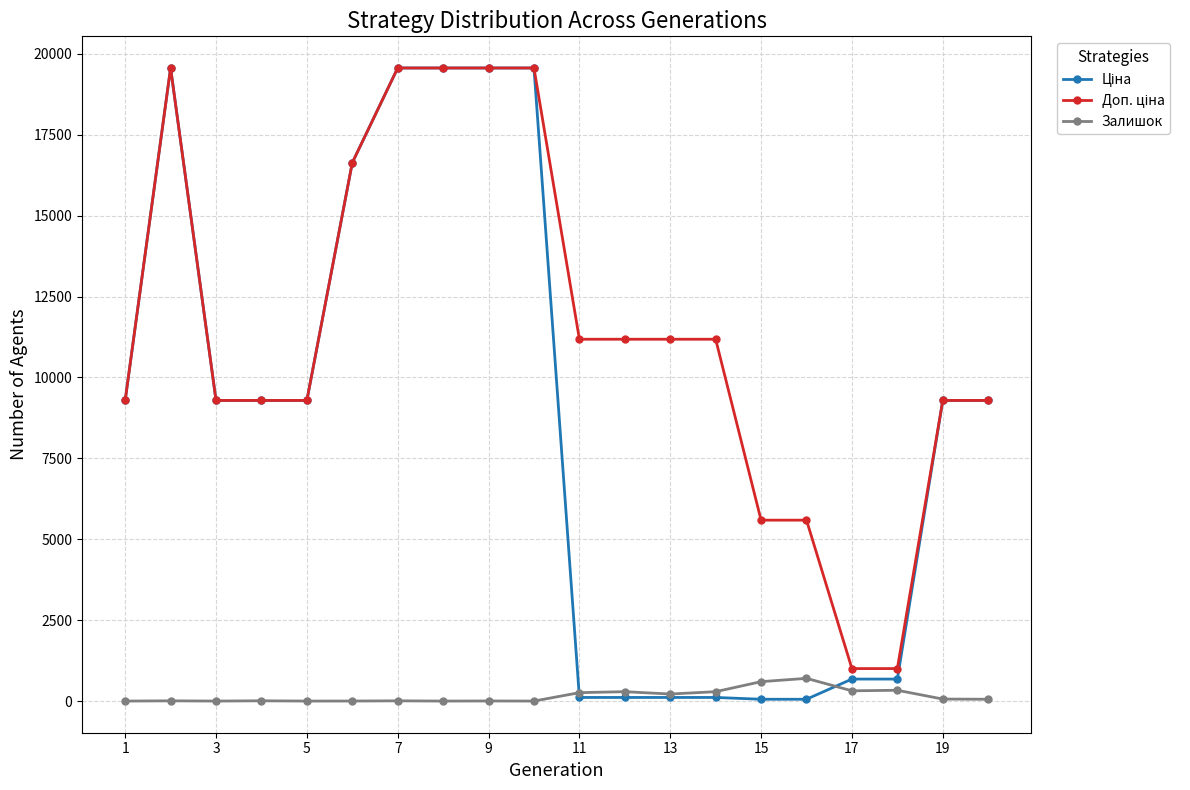

How many lines are shown in the chart?

3